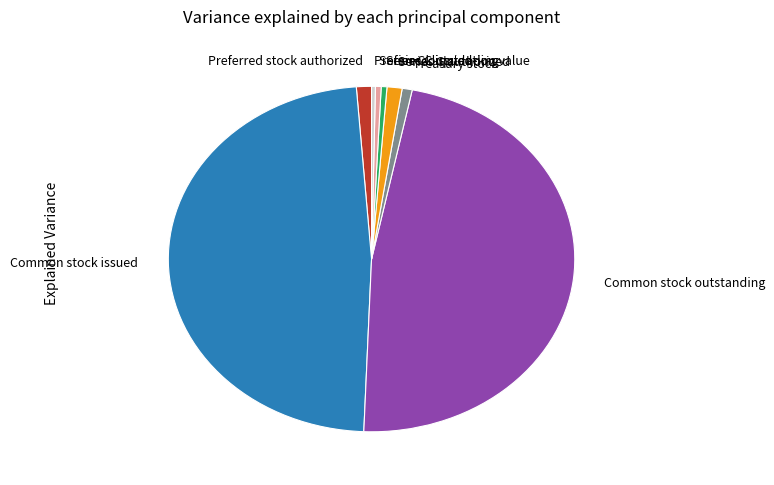

How many slices are in this pie chart?

8